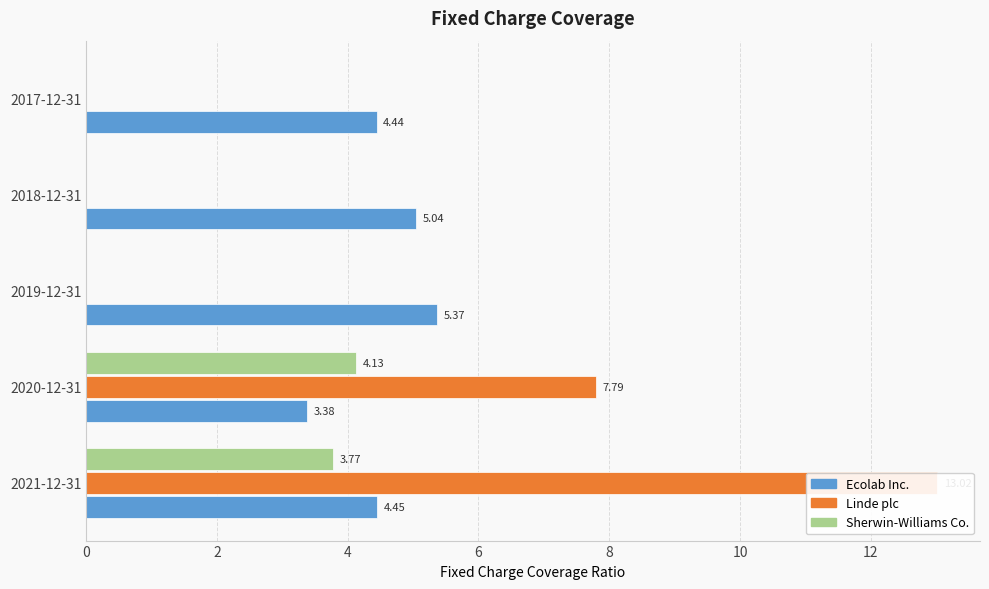

What is the difference between the maximum and minimum values in the Ecolab Inc. series?

2.0